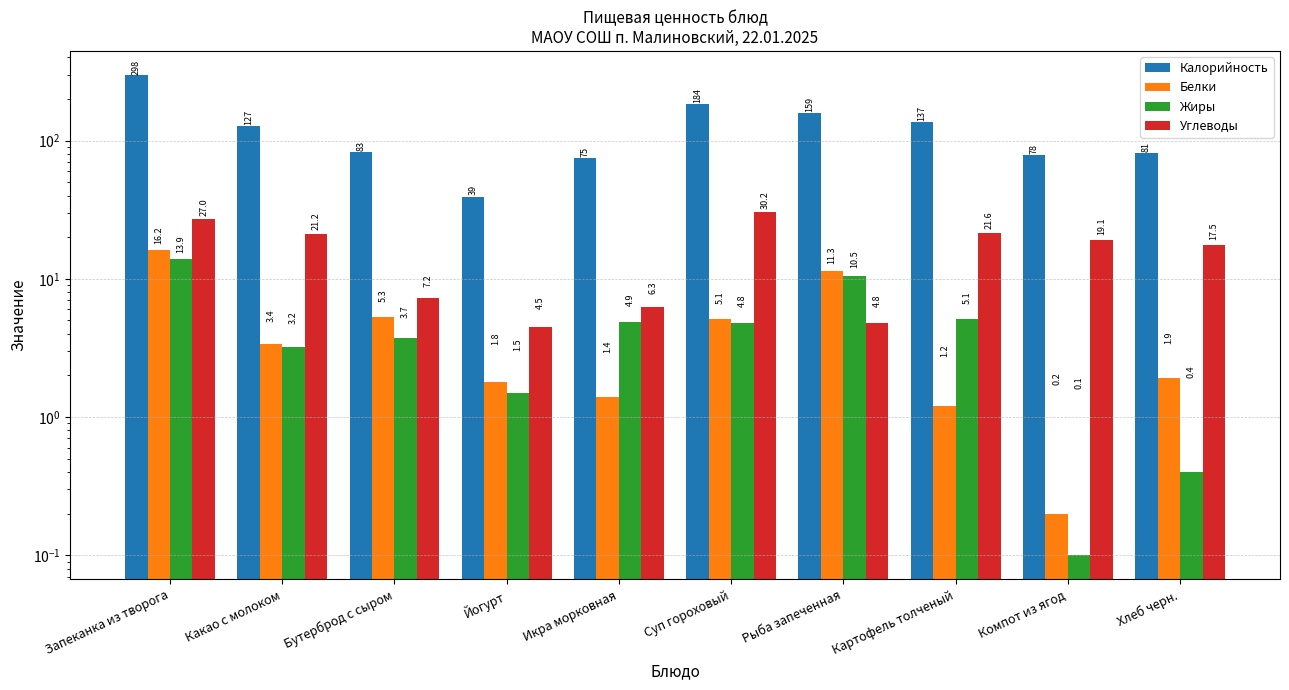

At which label does Белки reach its peak?

Запеканка из творога